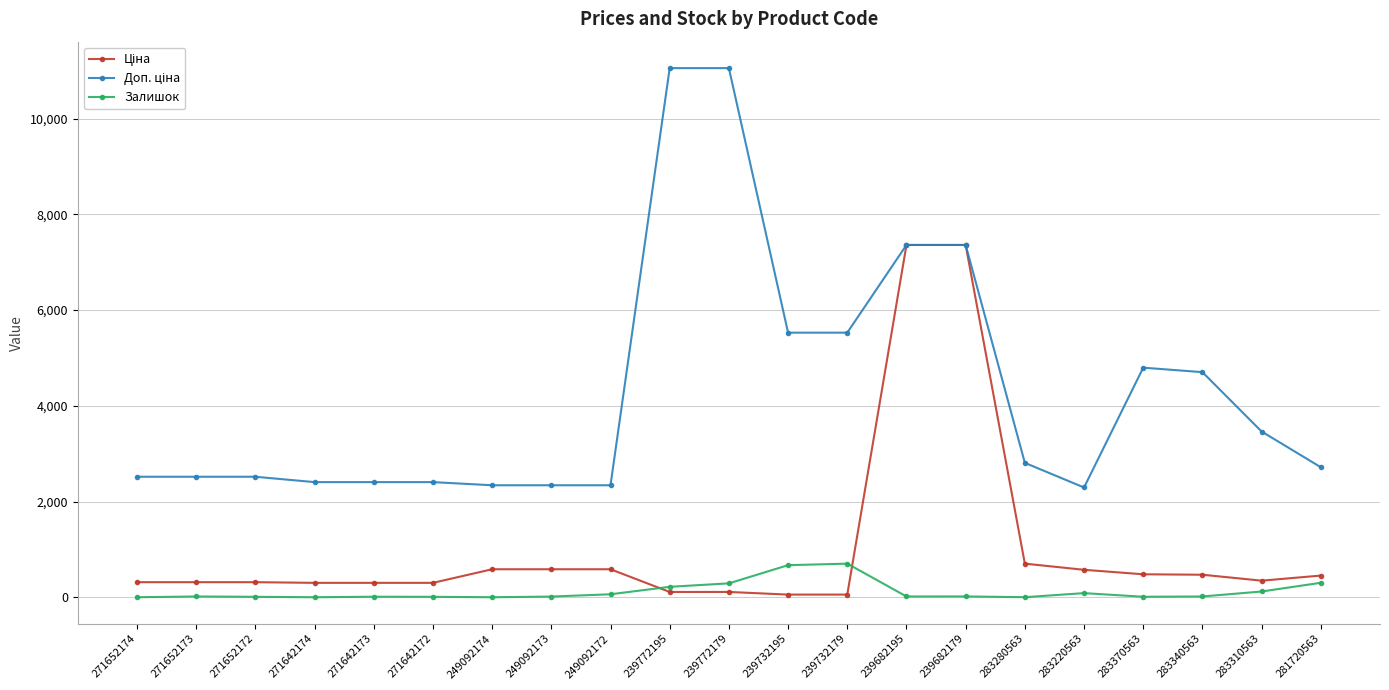

What is the greatest value displayed?

11055.0